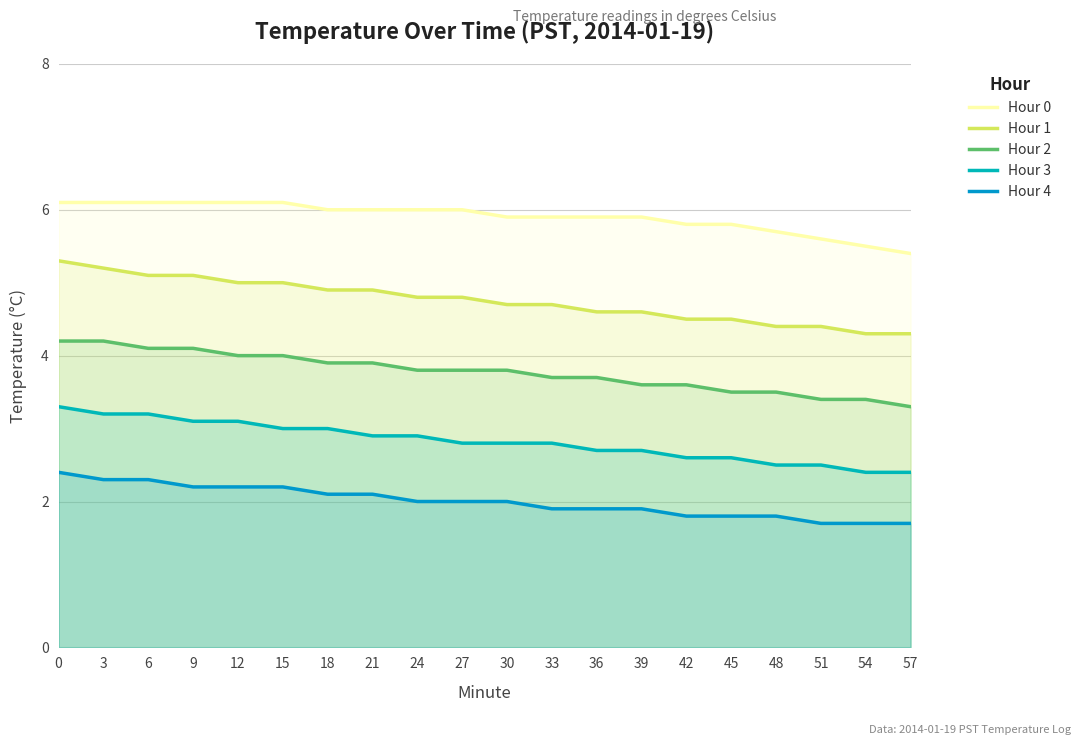

What is the spread (max minus min) of values at 12?

3.9